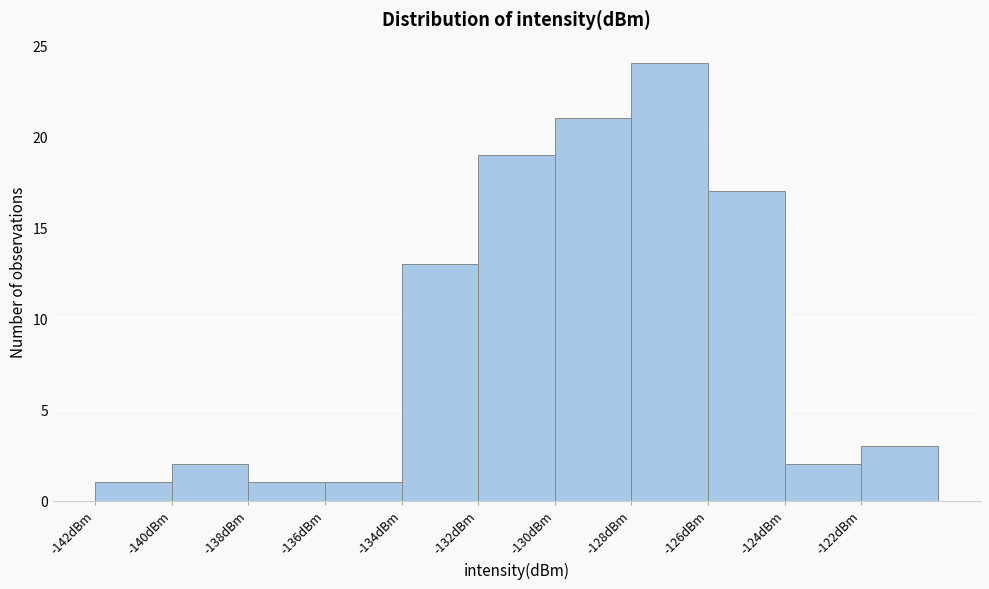

Which range on the x-axis has the tallest bar?

-128 to -126